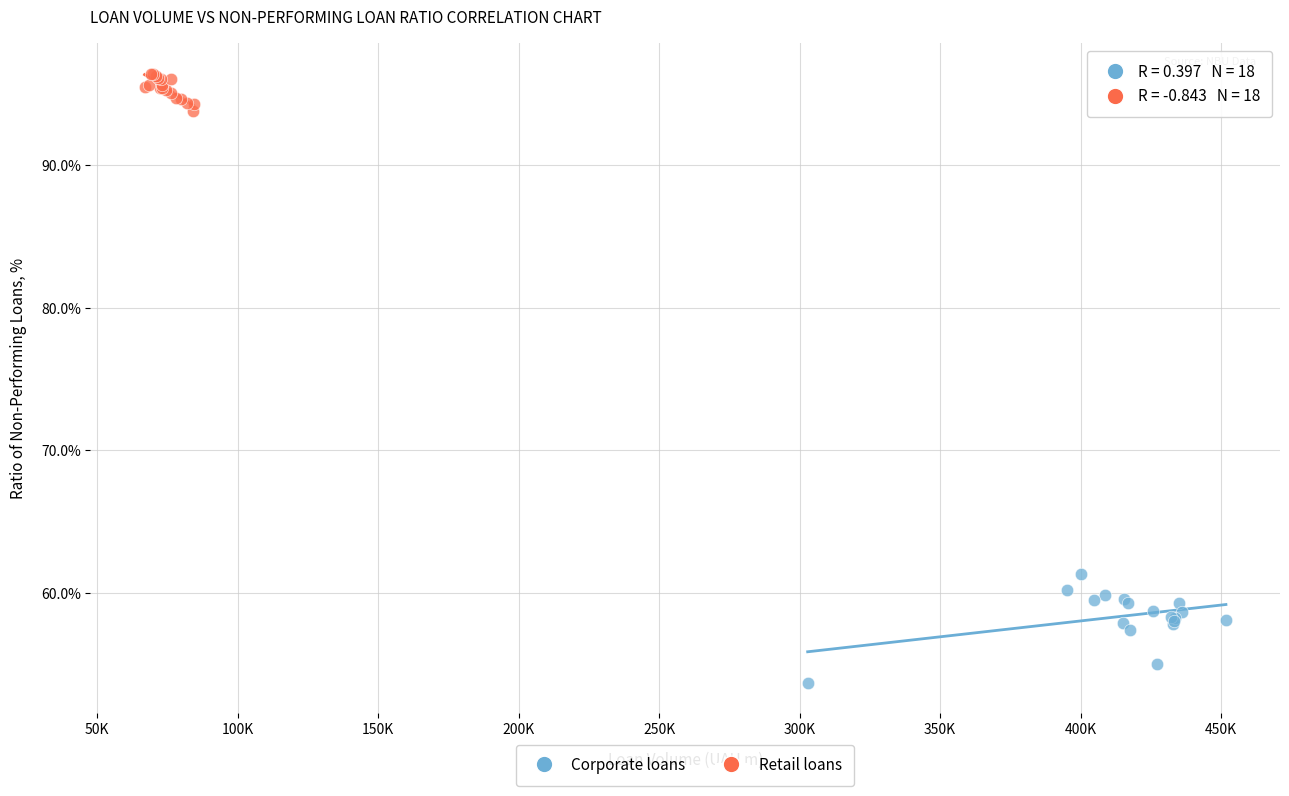

Which series reaches the maximum Y coordinate?

Retail loans